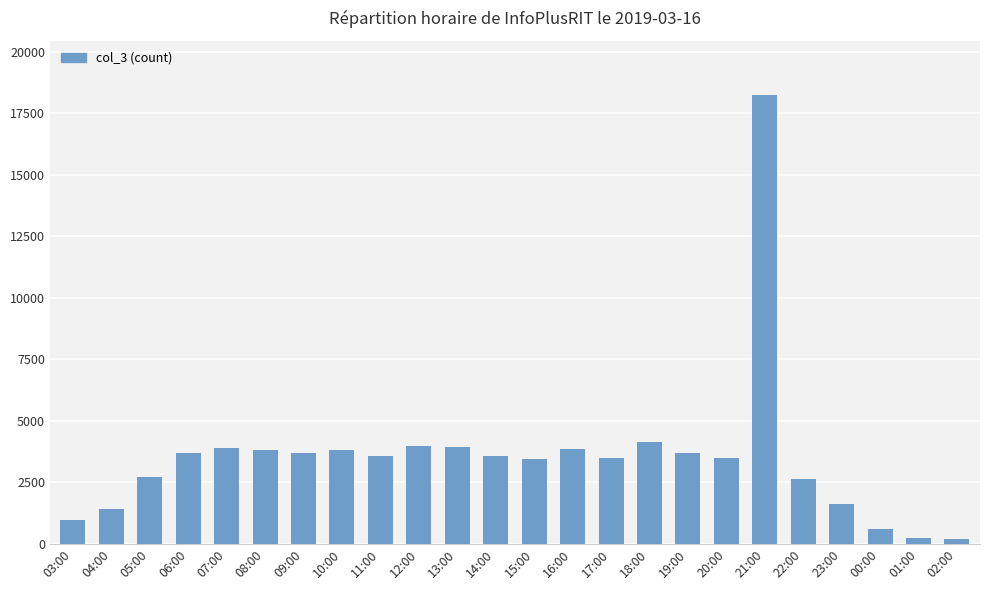

Is it true that the value at 11:00 is 6022?

False